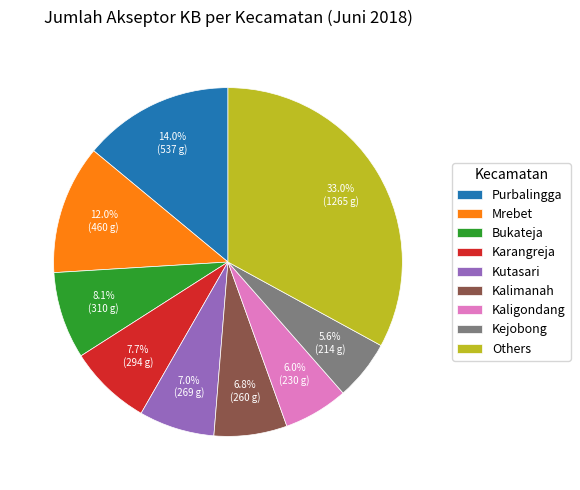

Which category has the biggest portion of the pie?

Others